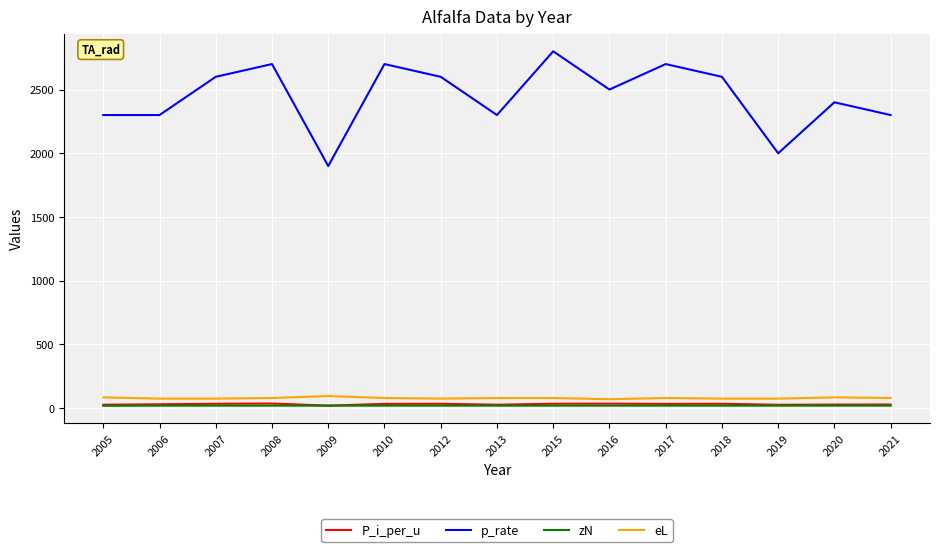

Which series has the largest total across all categories?

p_rate